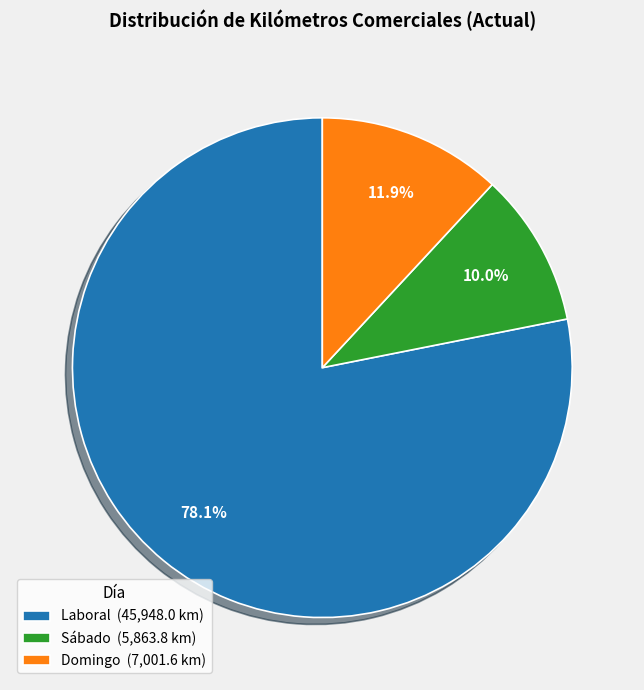

Which category has the smallest portion of the pie?

Sábado